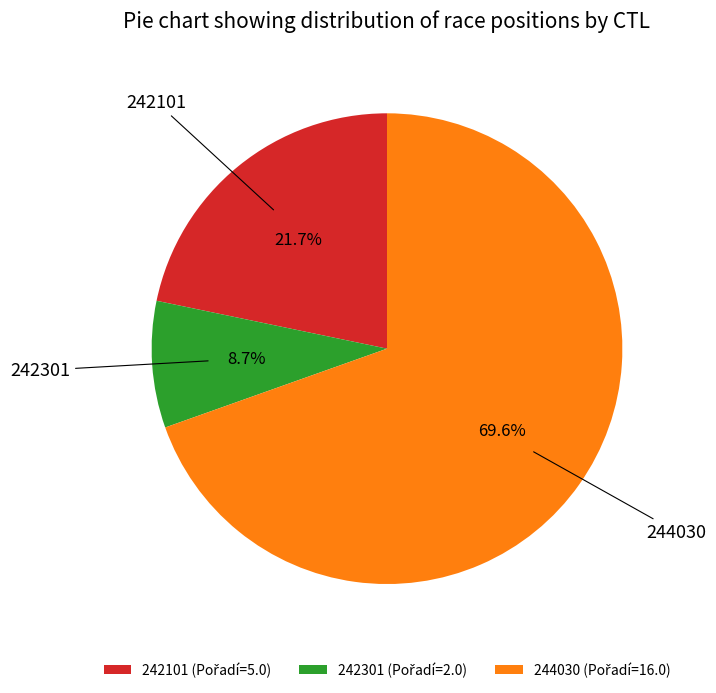

Between 244030 and 242301, which is larger?

244030